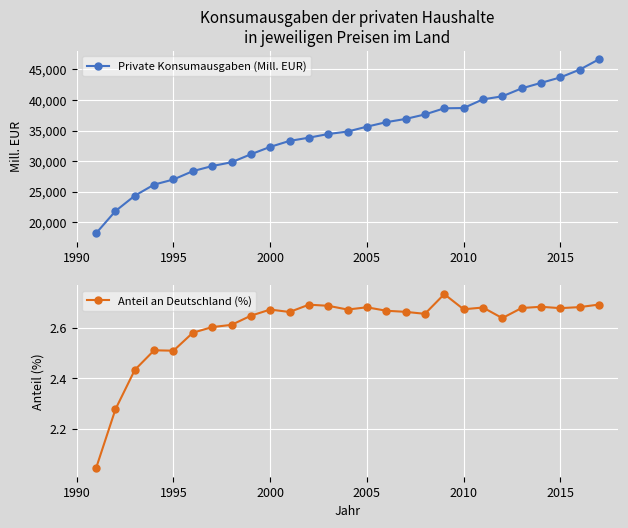

What is the lowest value of the Private Konsumausgaben (Mill. EUR) series?

18217.0